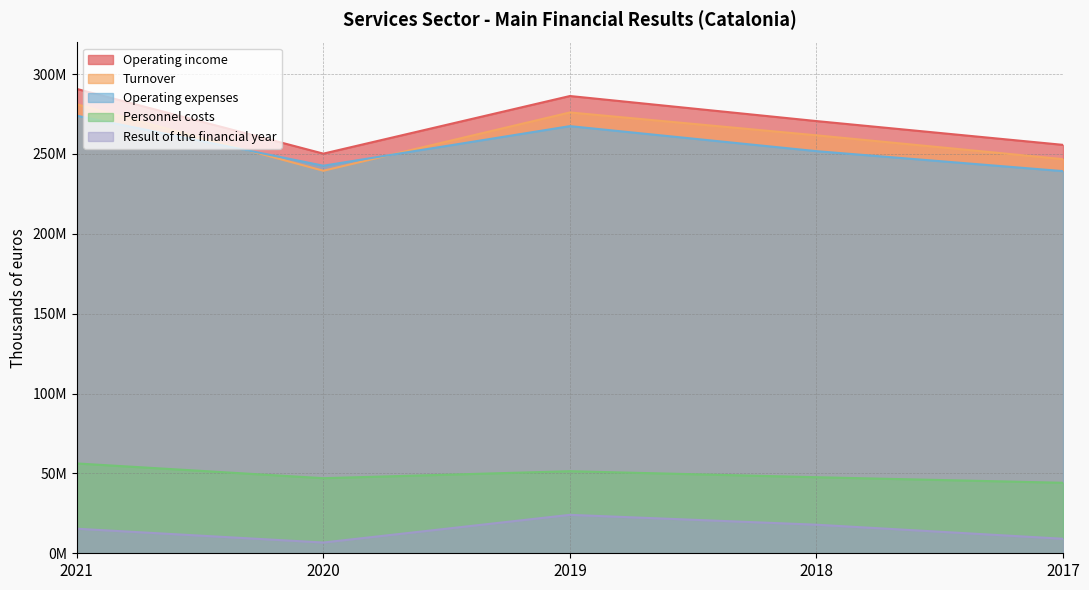

Which series has the largest total across all categories?

Operating income